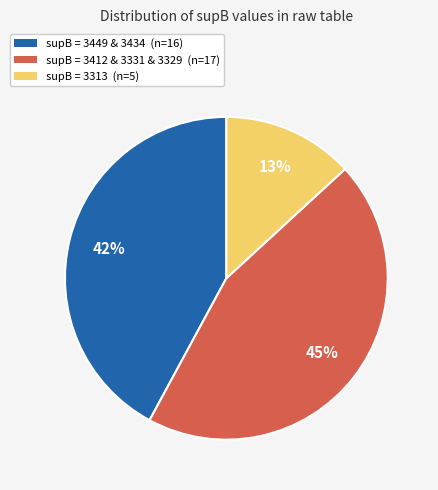

True or false: supB = 3412 & 3331 & 3329 (n=17) accounts for 50% of the total.

False